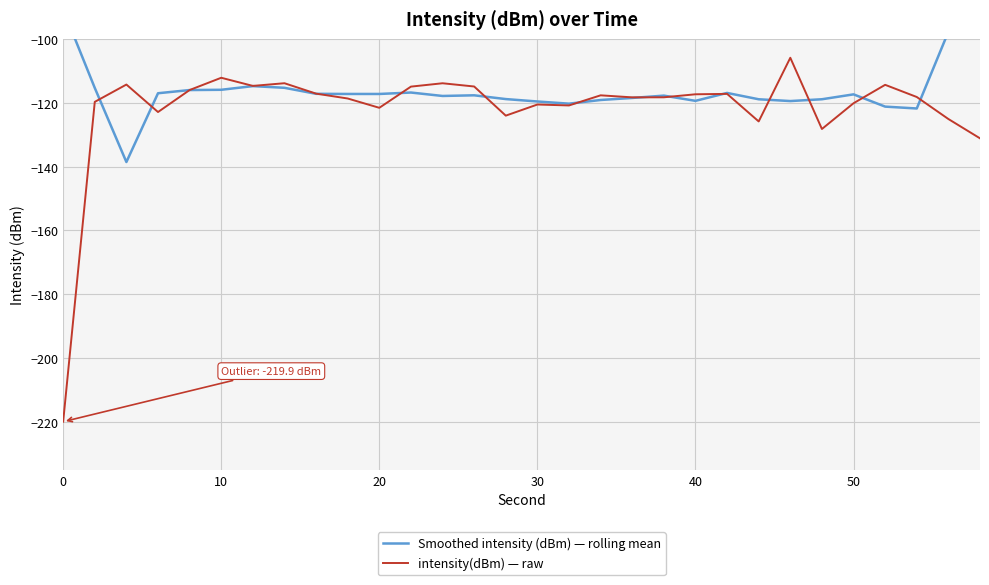

What is the lowest value of the intensity(dBm) — raw series?

-219.9